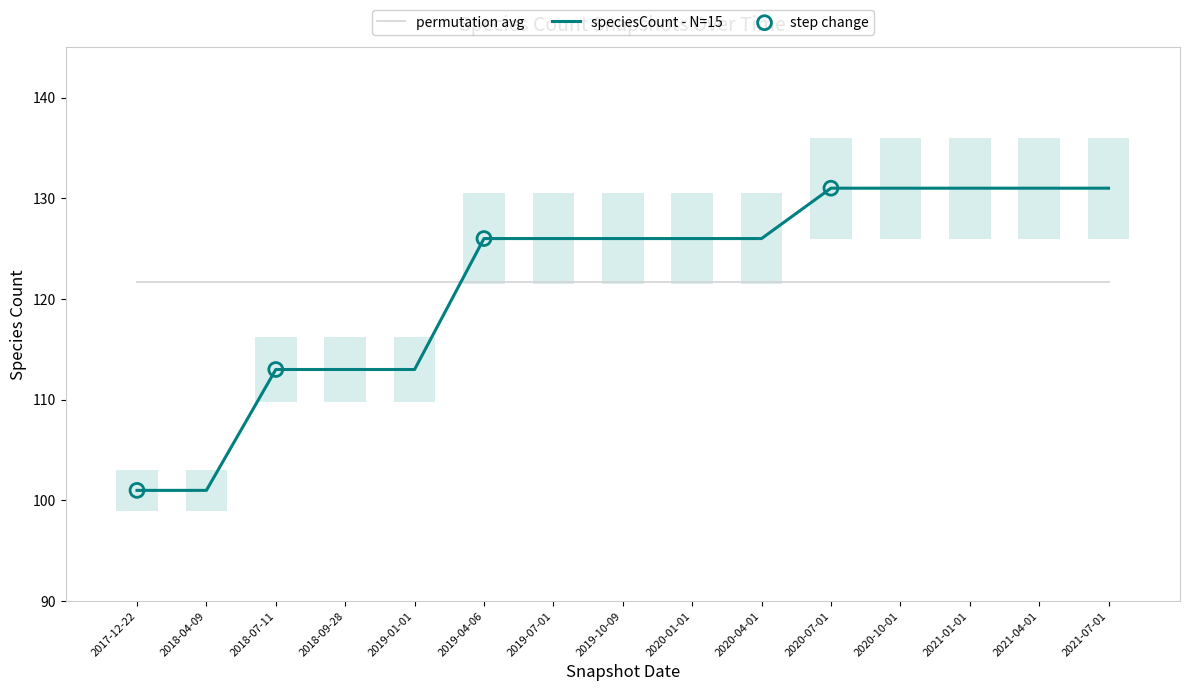

What is the ratio of the value at 2020-04-01 to the value at 2019-01-01?

1.1